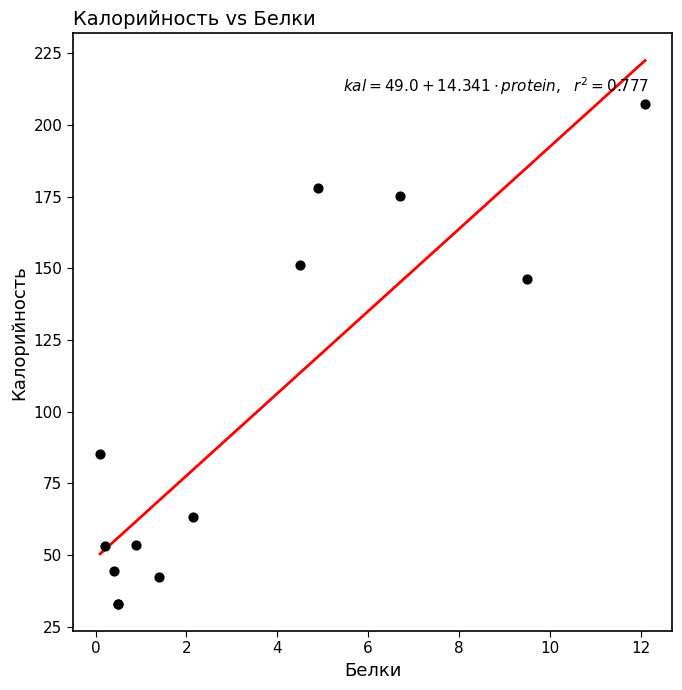

What Y value in the scatter plot is closest to 120?

146.3